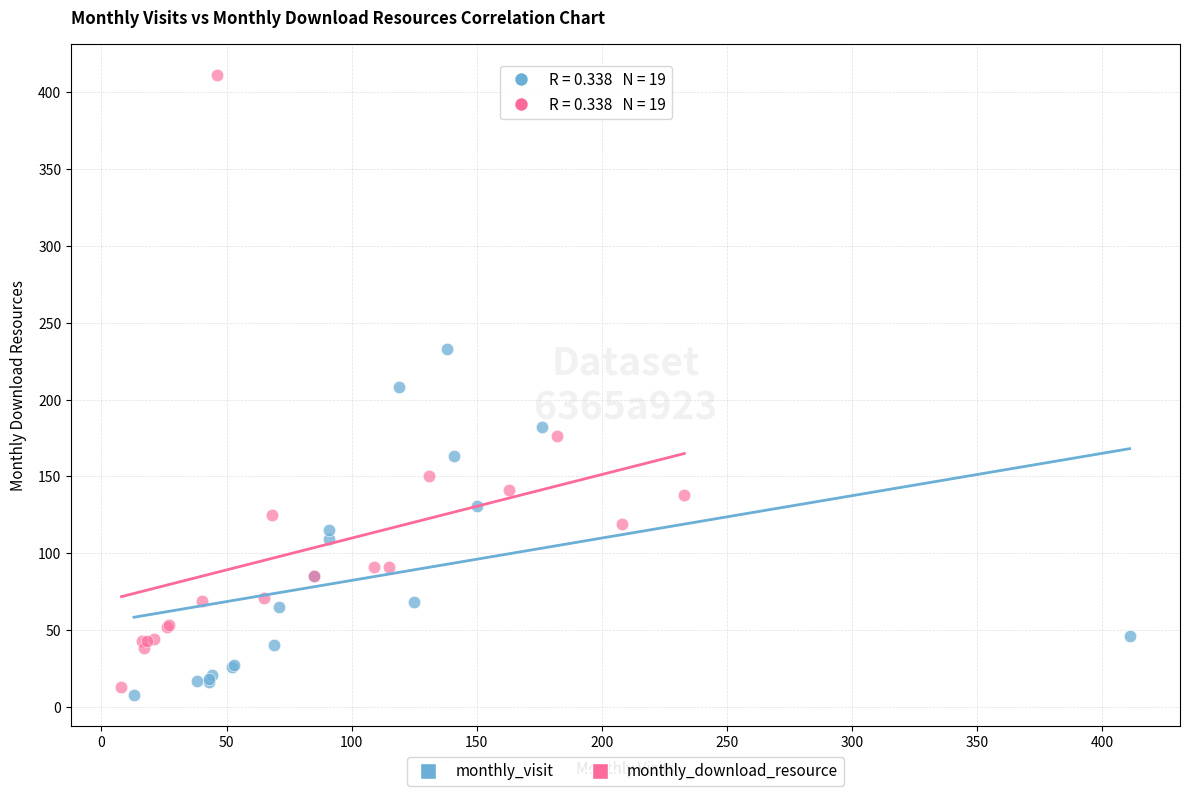

Which series contains the lowest Y value?

monthly_visit